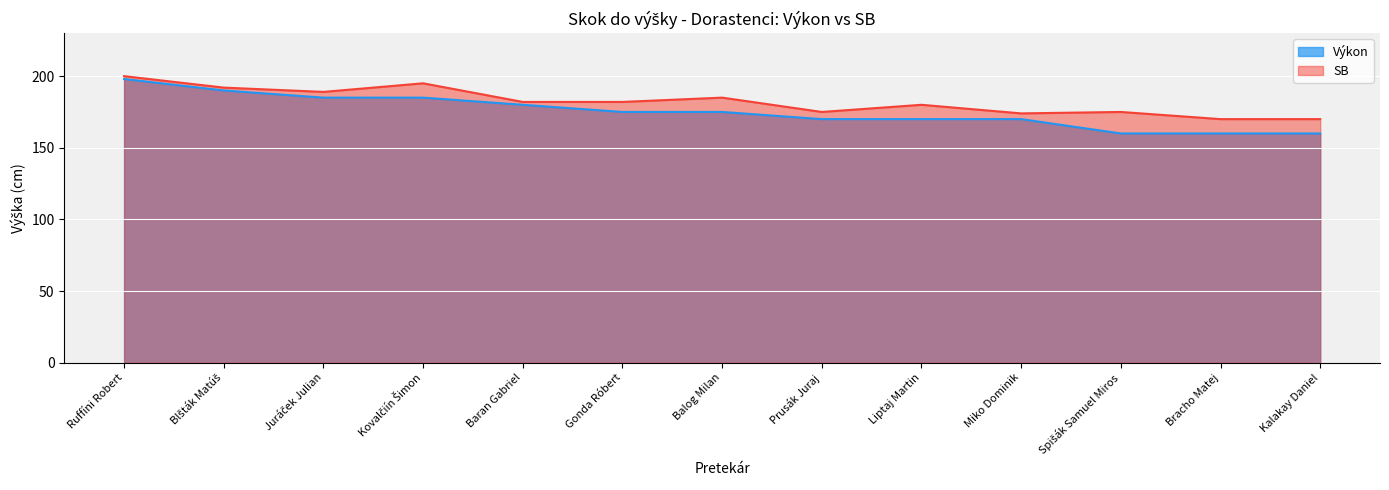

Is the value of SB at Liptaj Martin greater than the value of Výkon at Bracho Matej?

Yes